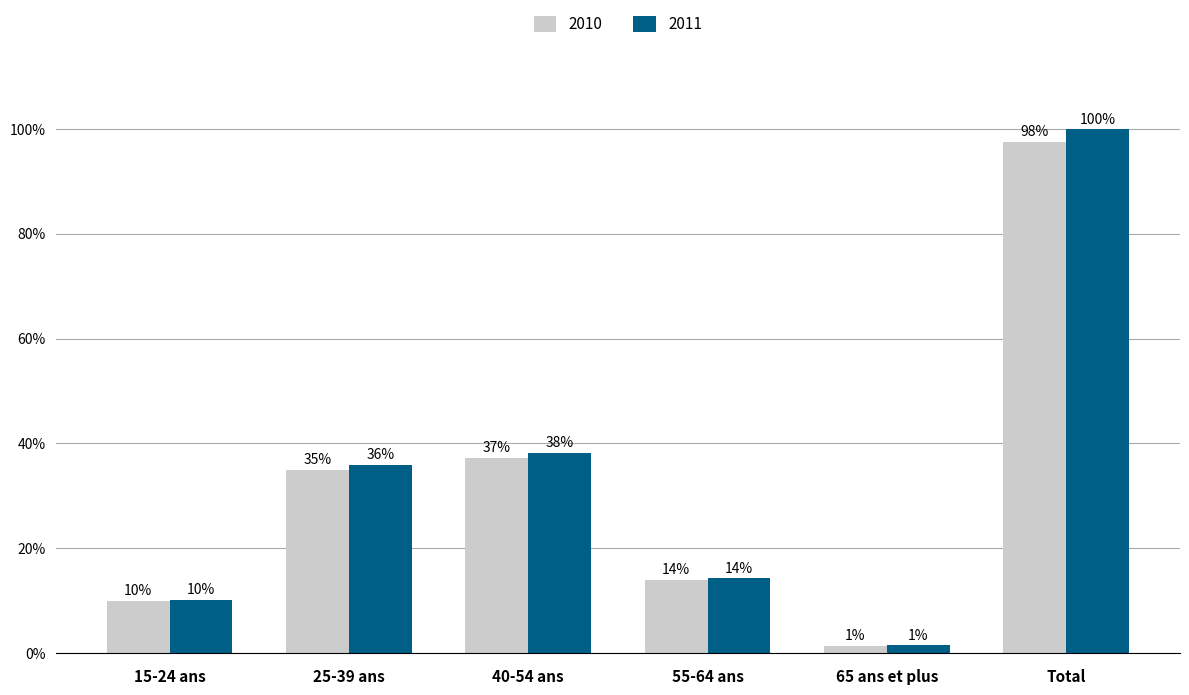

Are the bars horizontal?

No